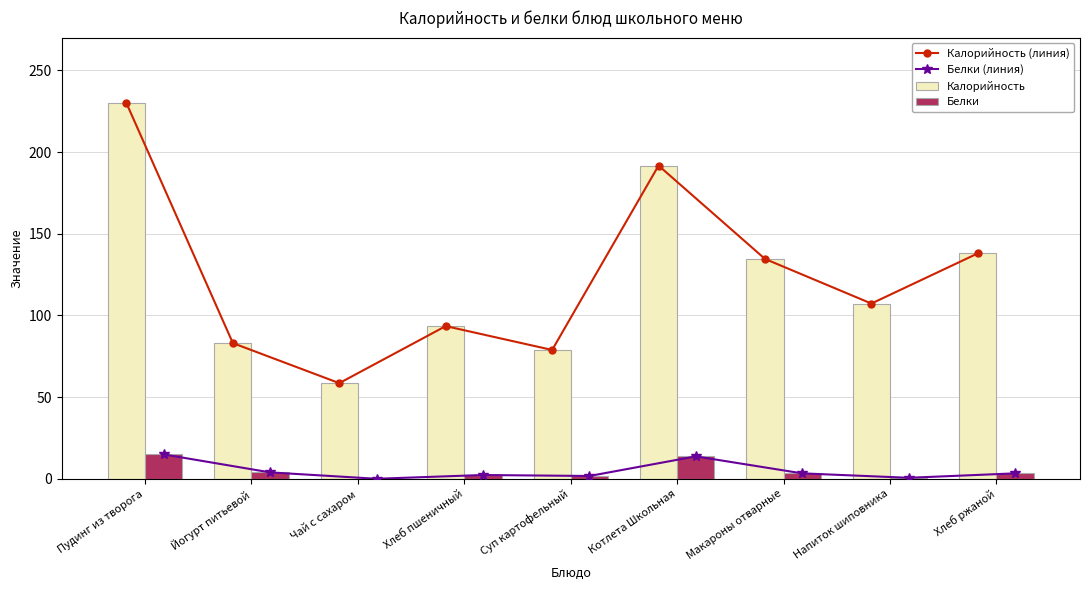

What is the sum of the Калорийность (линия) values at Чай с сахаром and Пудинг из творога?

288.5